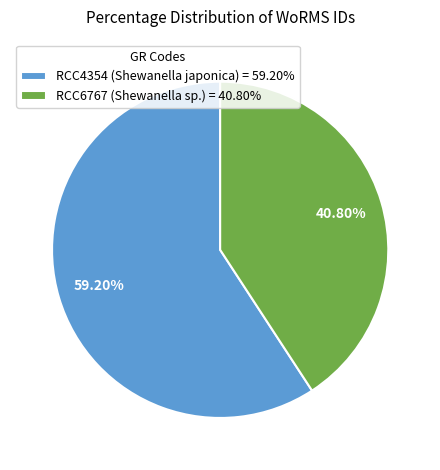

To the nearest percent, what portion does RCC6767 (Shewanella sp.) represent?

41%